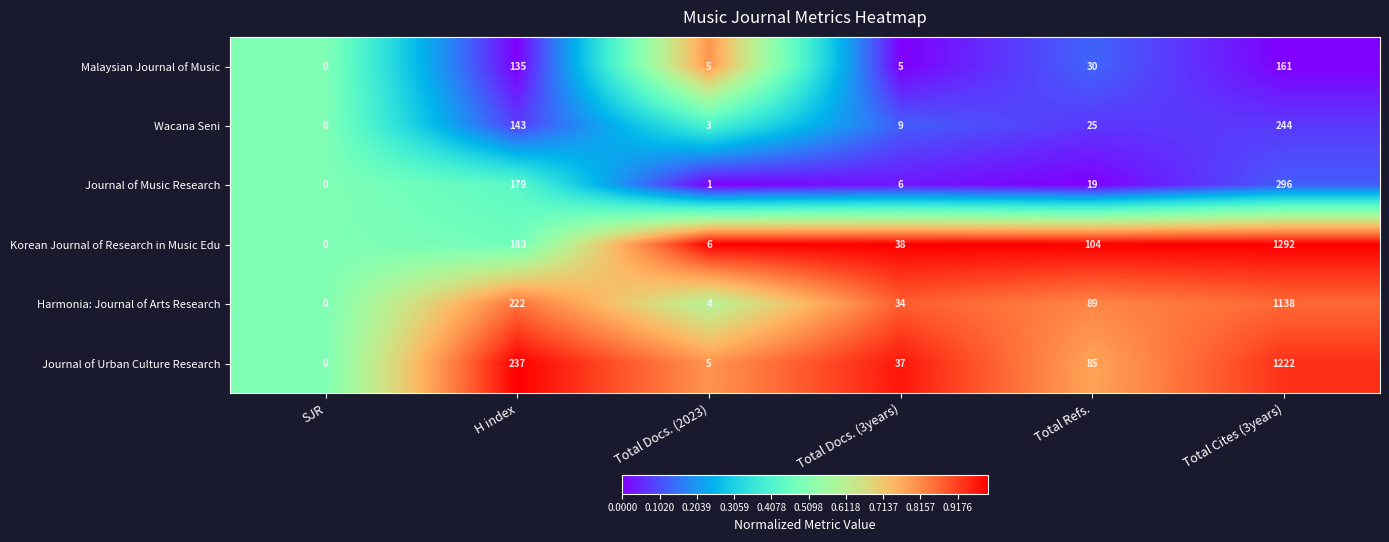

Which series has the widest spread of values?

Korean Journal of Research in Music Edu